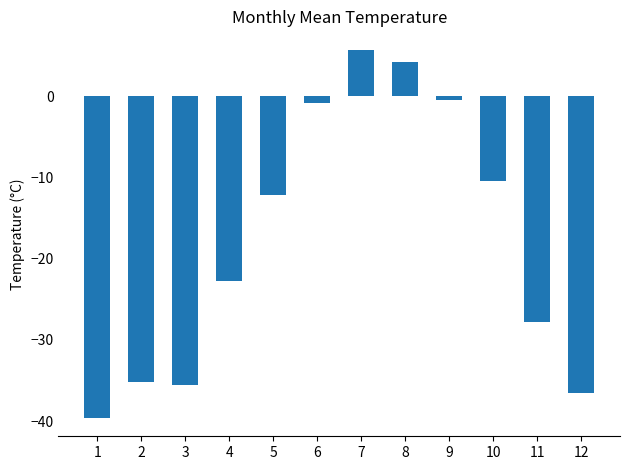

What is the average value?

-17.6